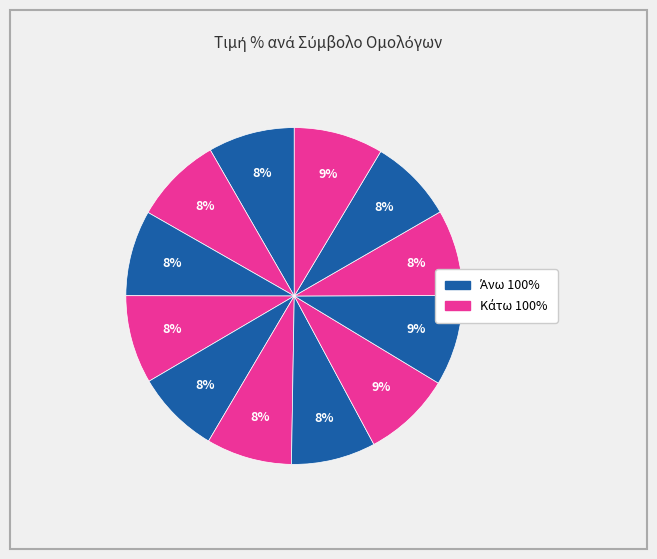

To the nearest percent, what is the average slice percentage?

8%